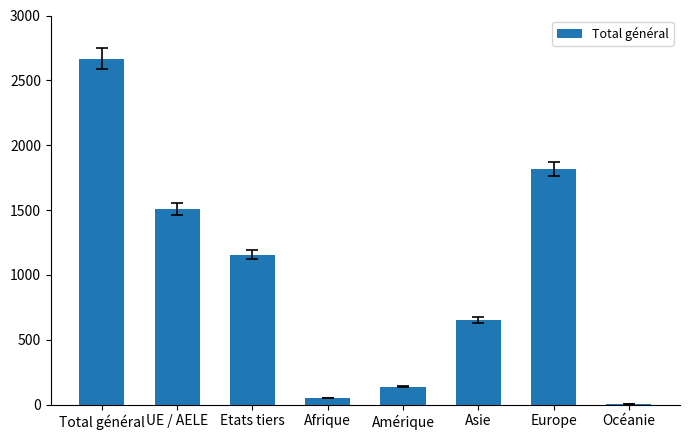

What is the maximum value shown in the chart?

2666